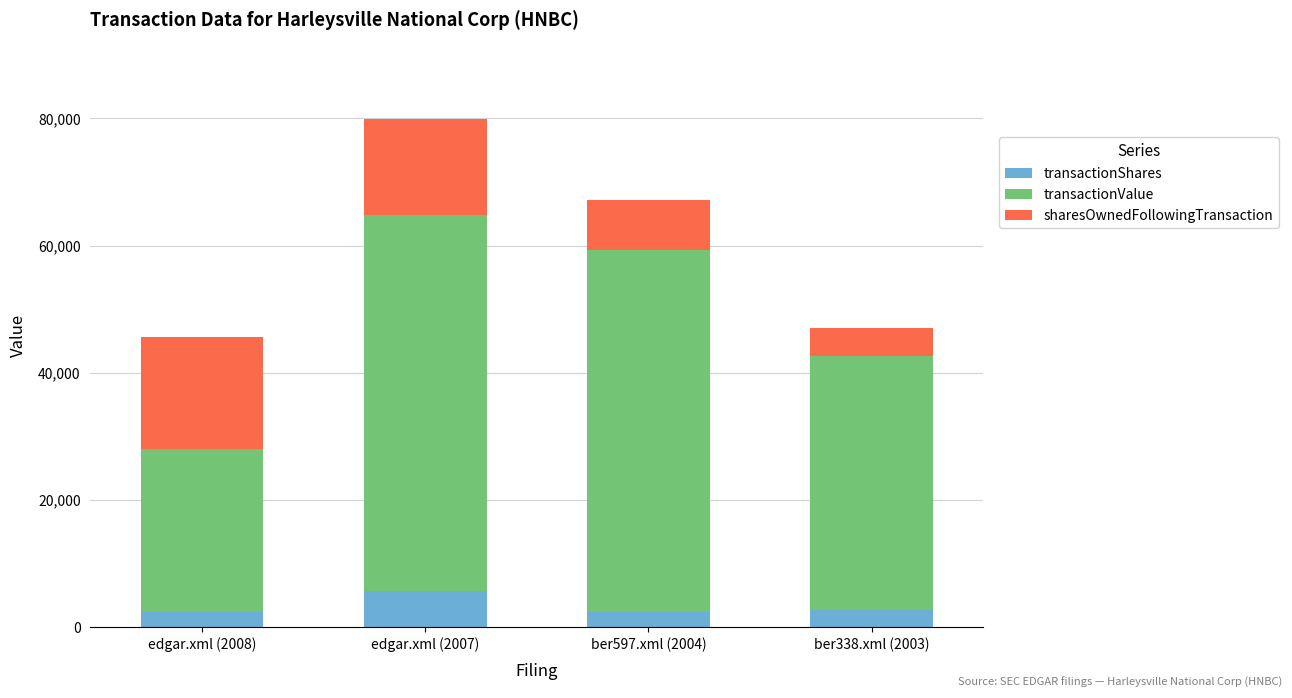

At which category is the sum across all series the highest?

edgar.xml (2007)